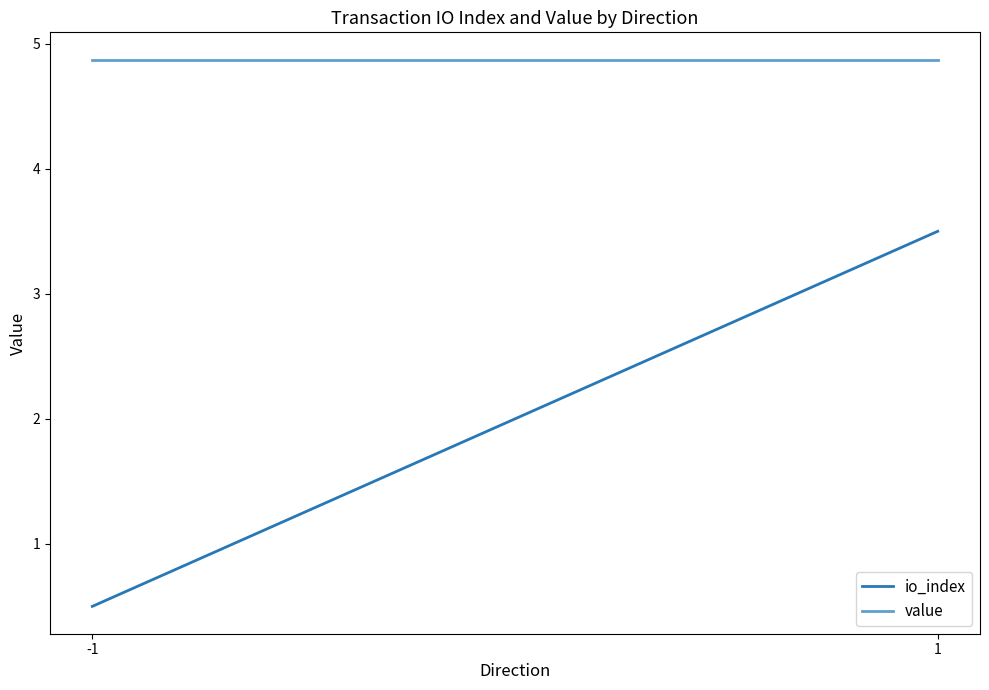

True or false: io_index has a value of 0.5 at -1.

True